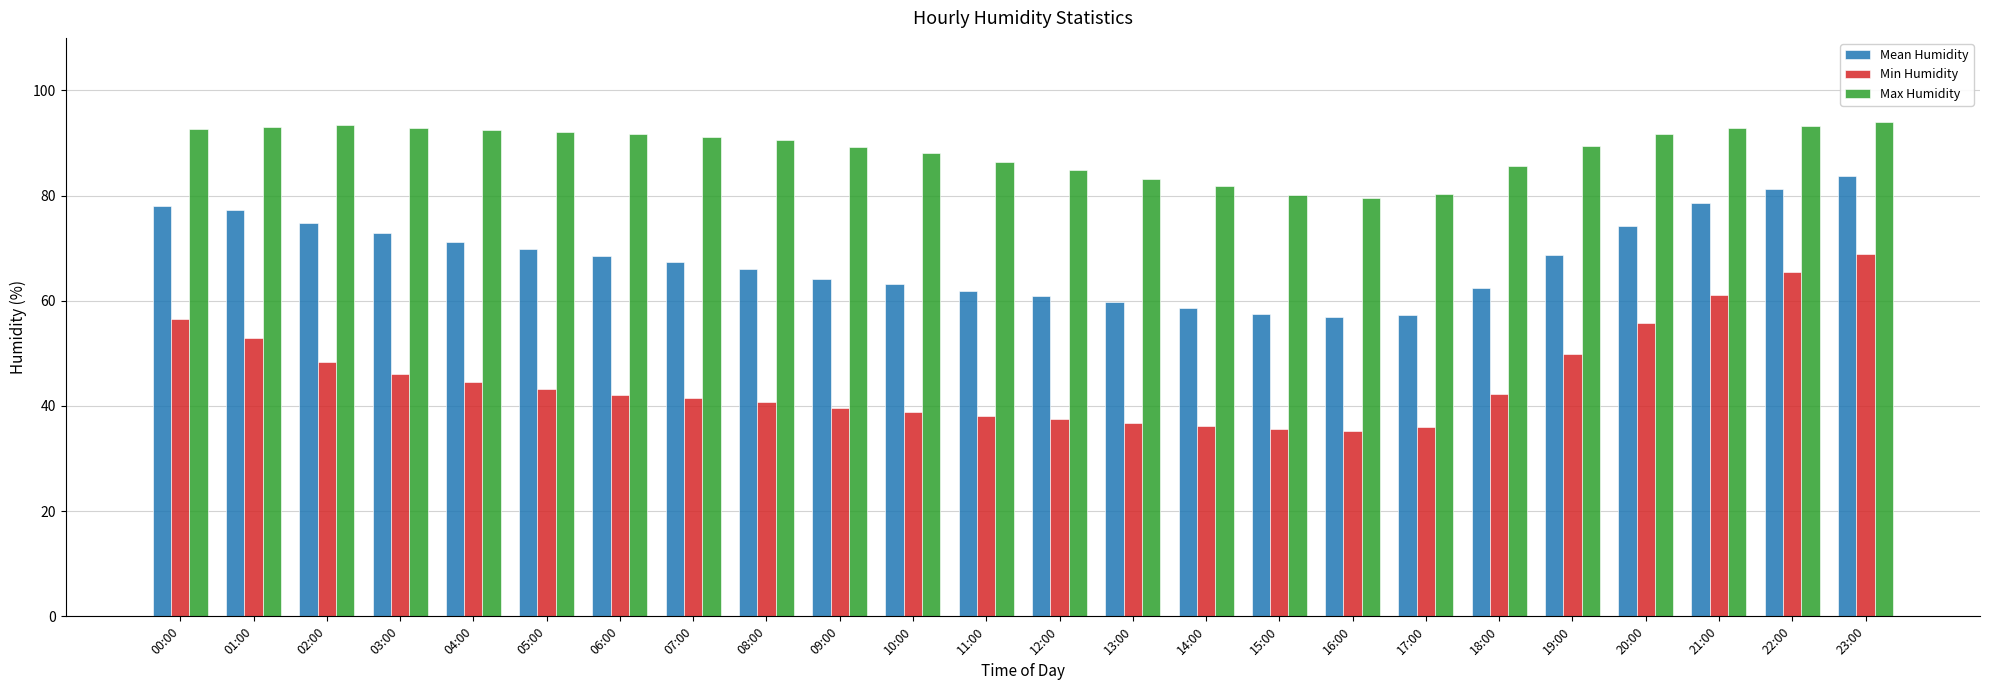

How many bars are there in each group?

3